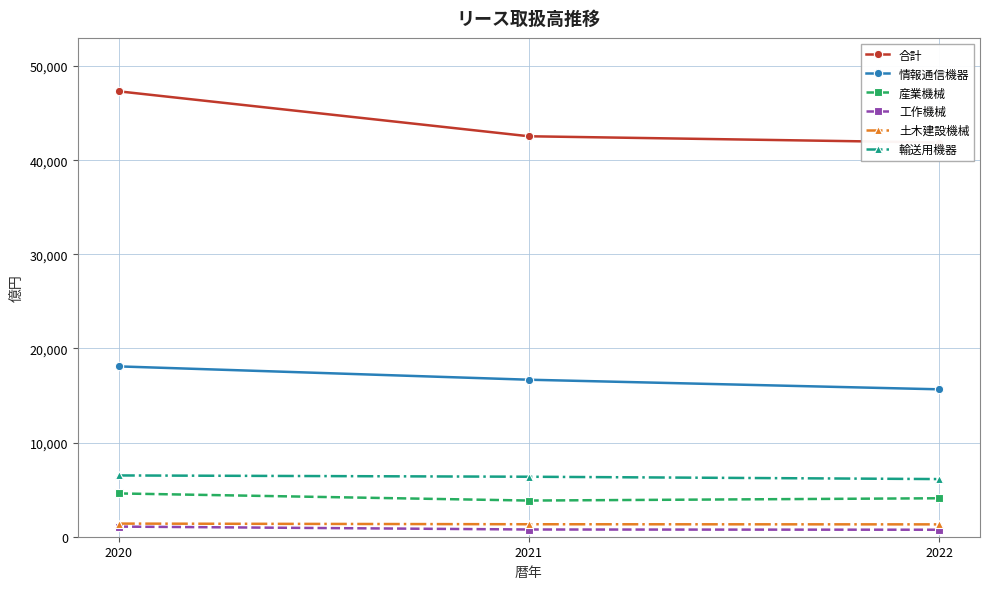

True or false: 輸送用機器 has a value of 6372 at 2021.

True